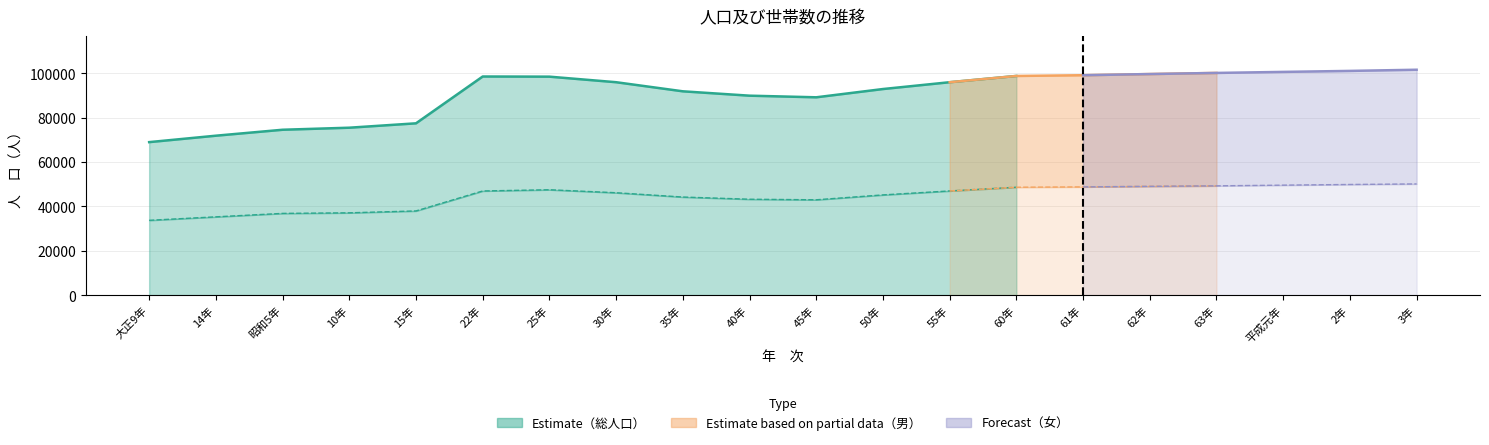

What is the sum of all 総人口 values?

1822598